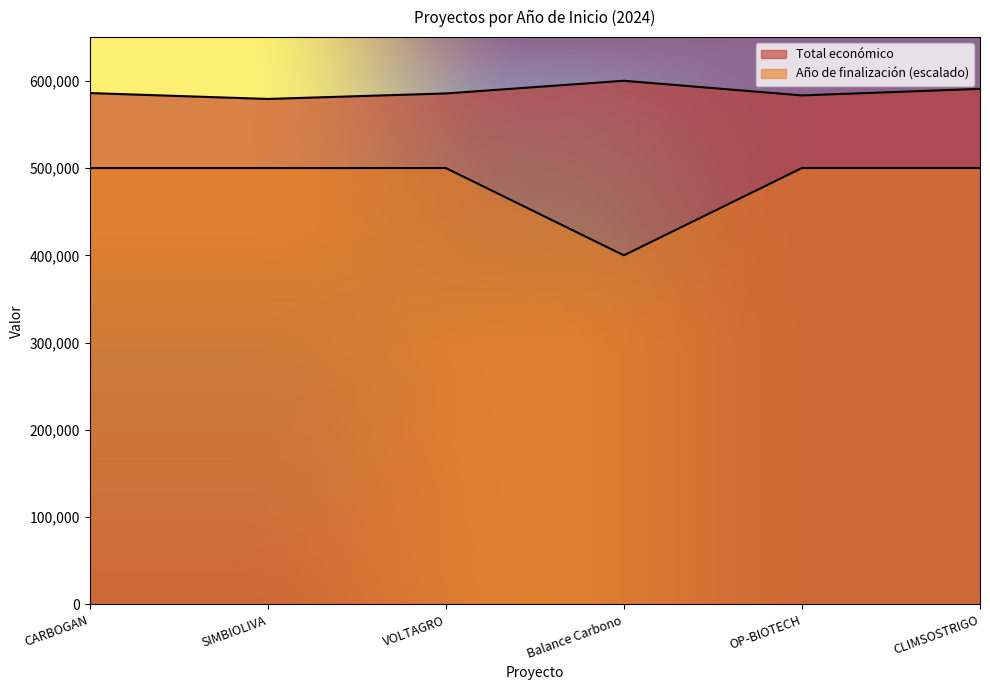

The Total económico series shows 979305 at CARBOGAN. True or false?

False